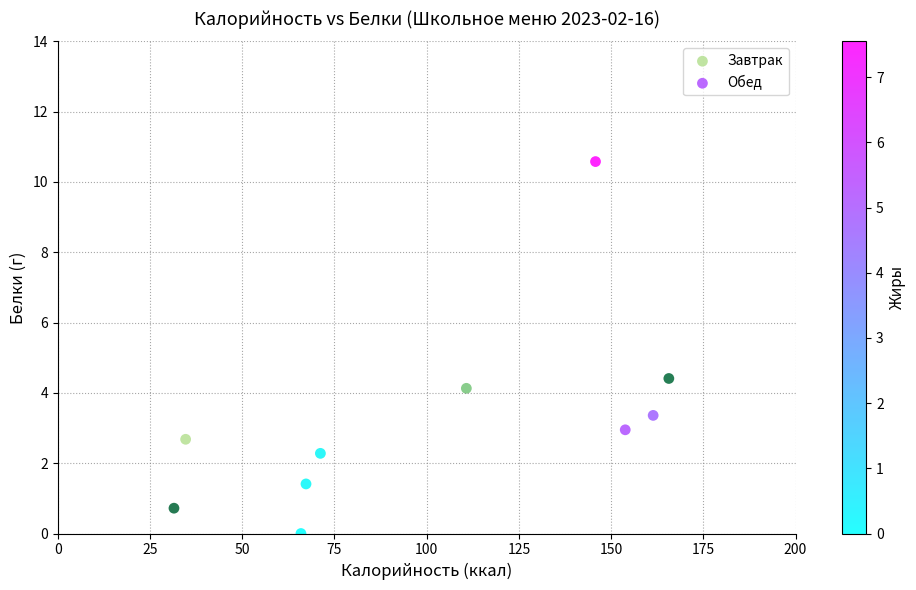

Which series has the widest spread of Y values?

Обед